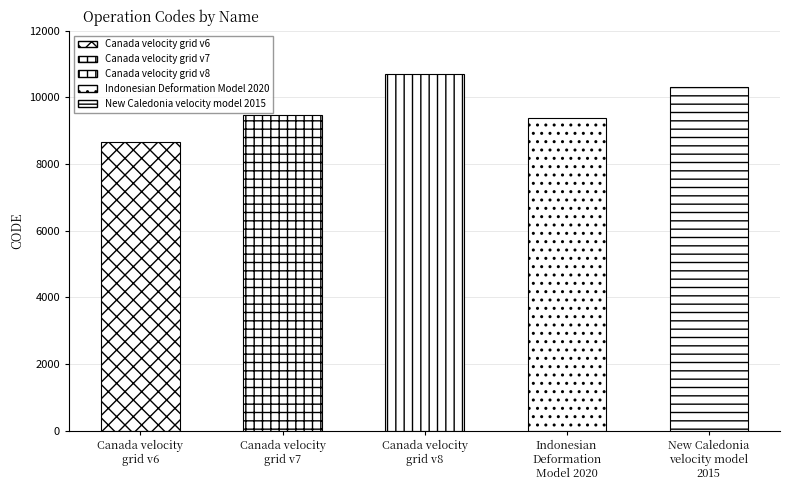

What is the ratio of the value at Canada velocity
grid v7 to the value at Indonesian
Deformation
Model 2020?

1.0